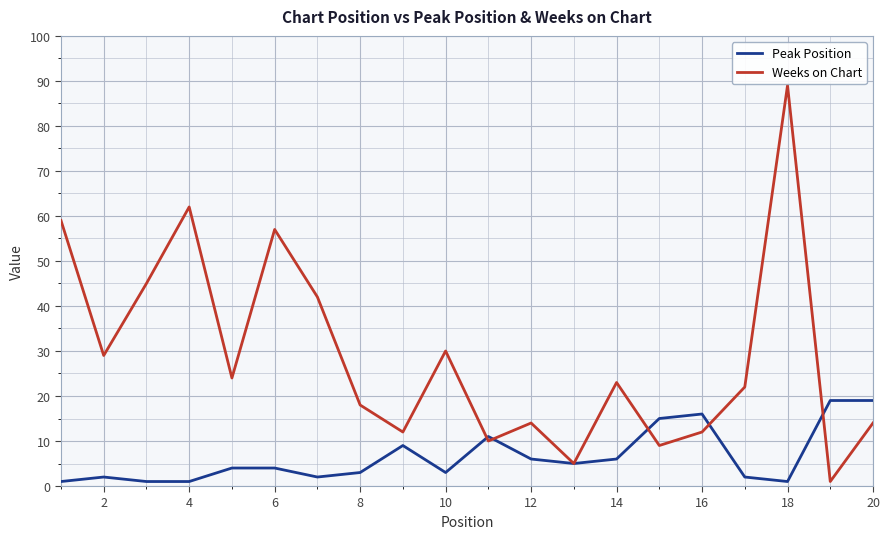

Which series has the largest range (max minus min)?

Weeks on Chart